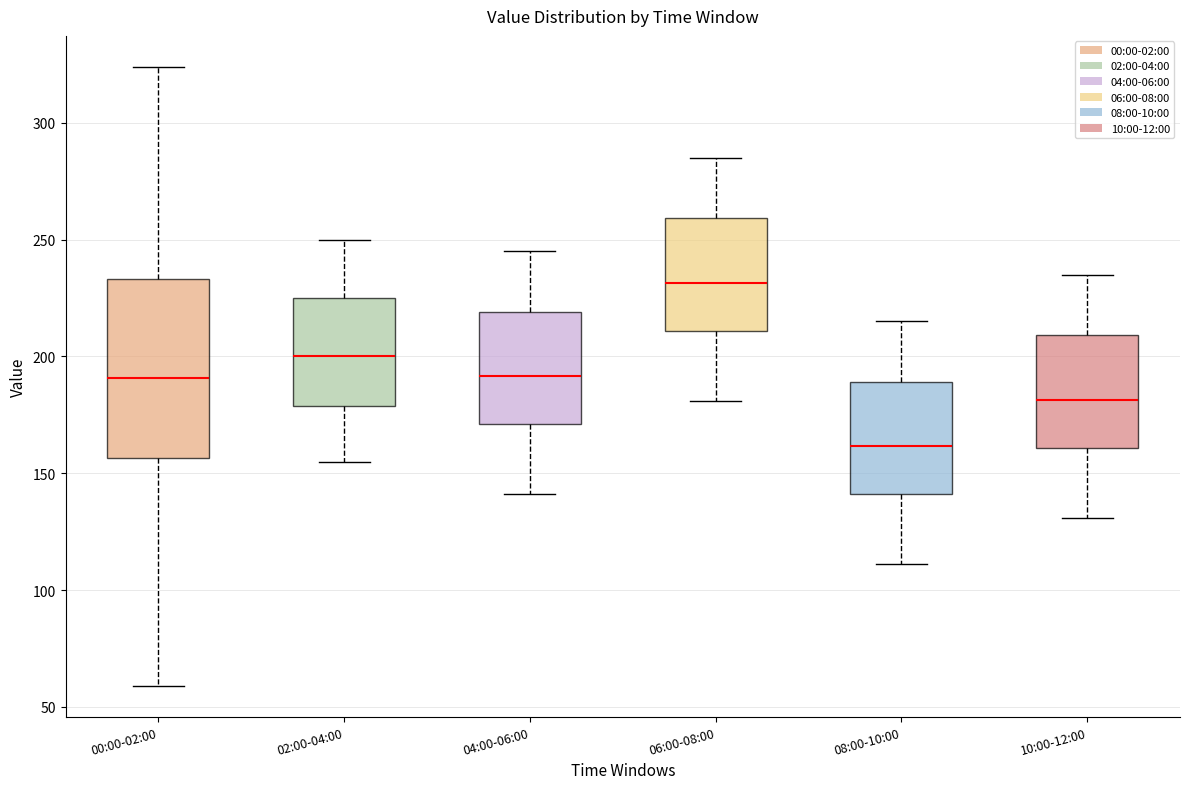

Which box is the tallest, from its lower edge to its upper edge?

00:00-02:00